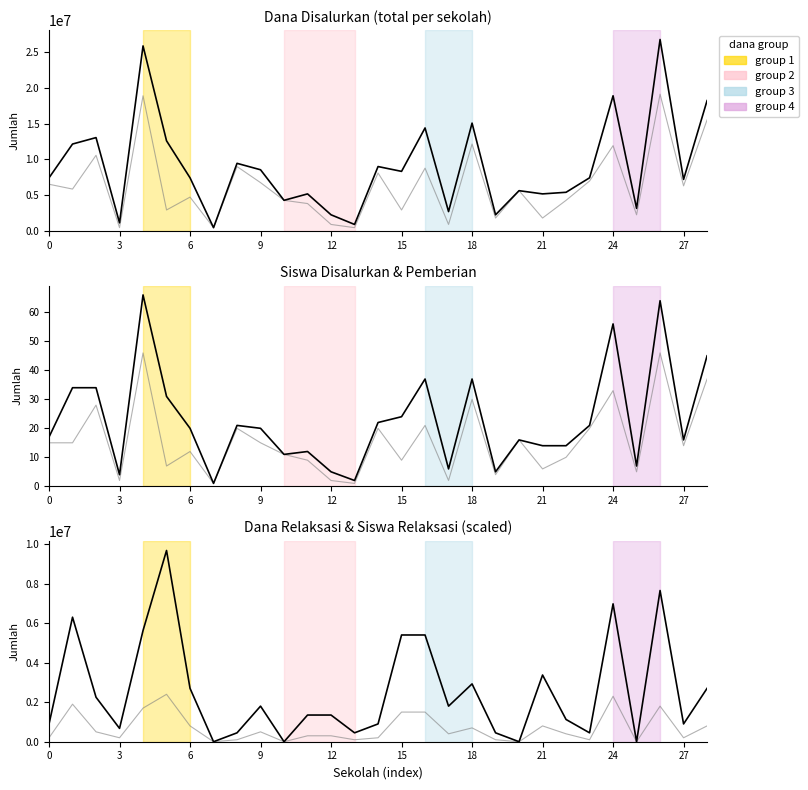

Count the number of data series in this chart.

6